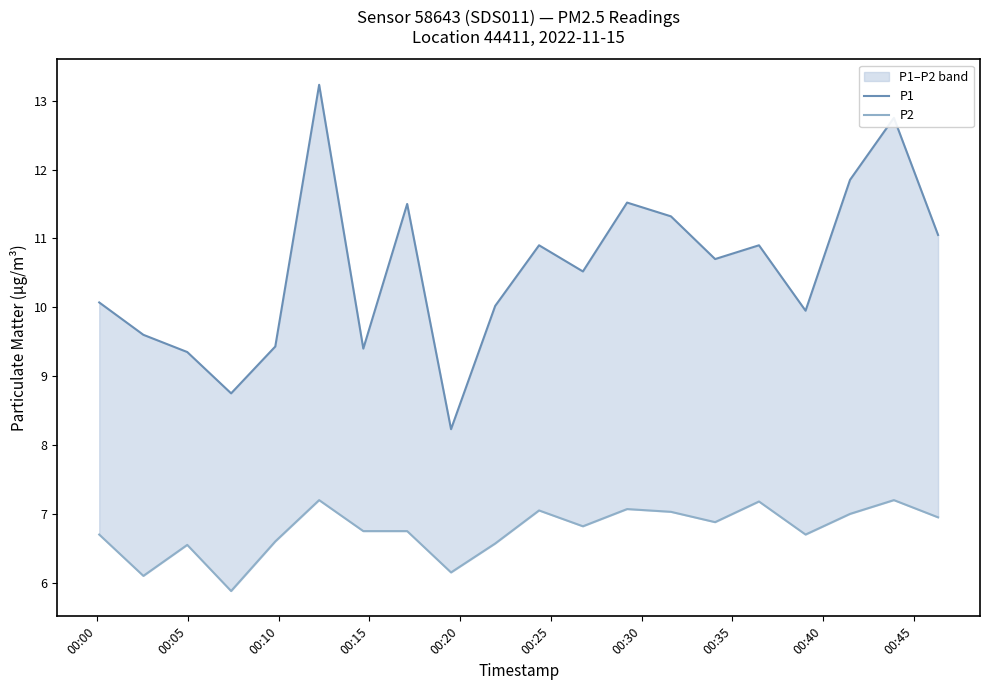

What is the highest value of the P2 series?

7.2